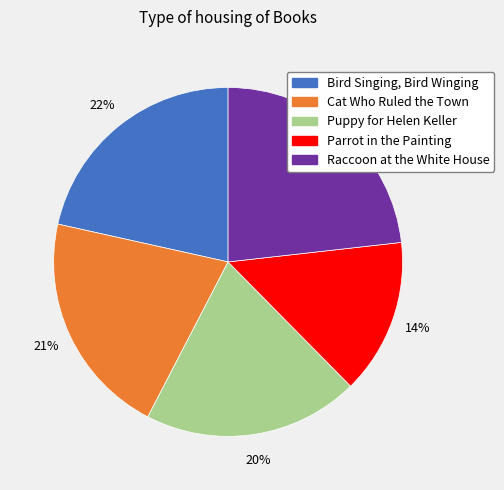

Combined, do Raccoon at the White House and Puppy for Helen Keller account for over 50%?

No